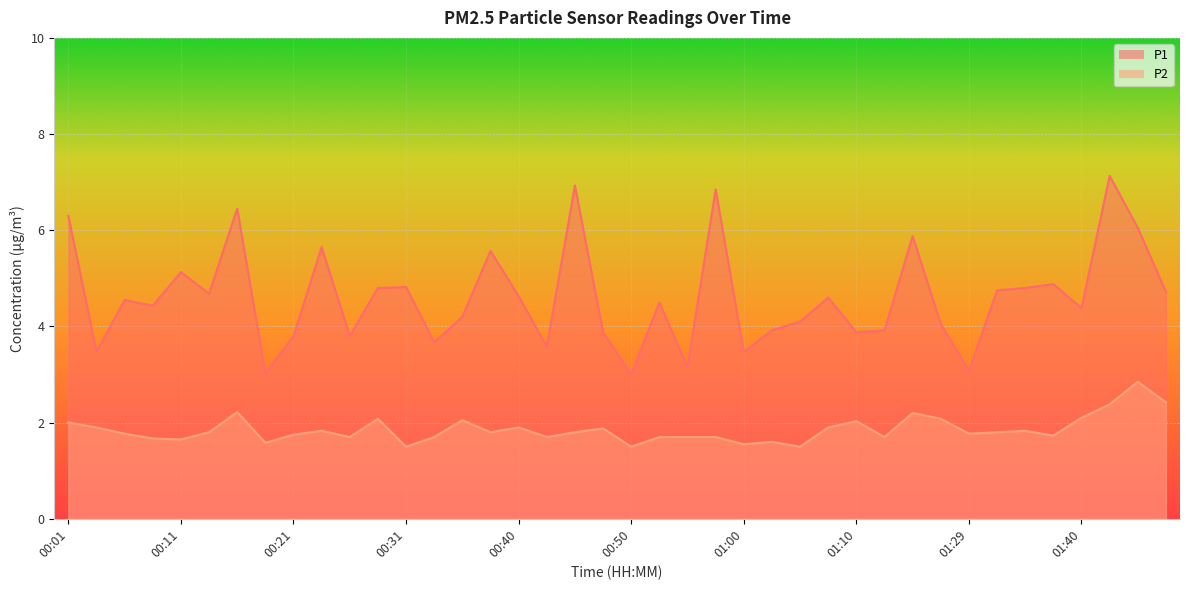

What is the label of the 33rd point from the left?

01:29